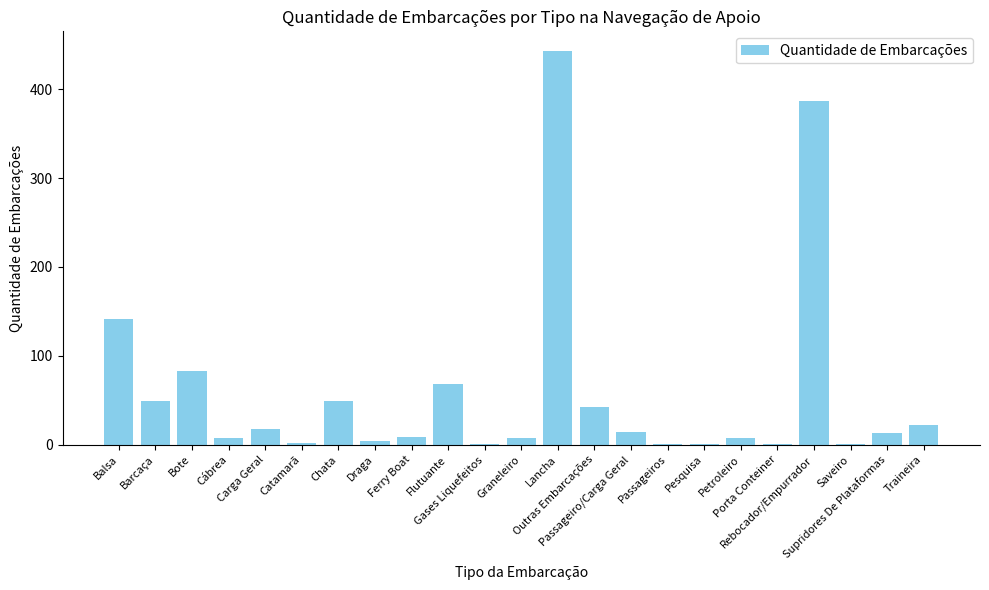

How many data points does each series have?

23